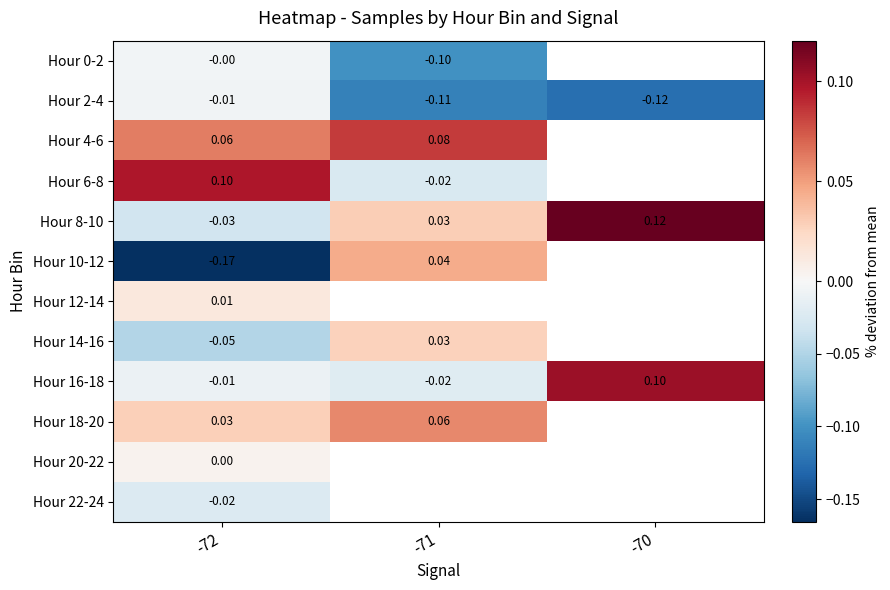

True or false: Hour 0-2 has a value of -0.1 at -71.

True